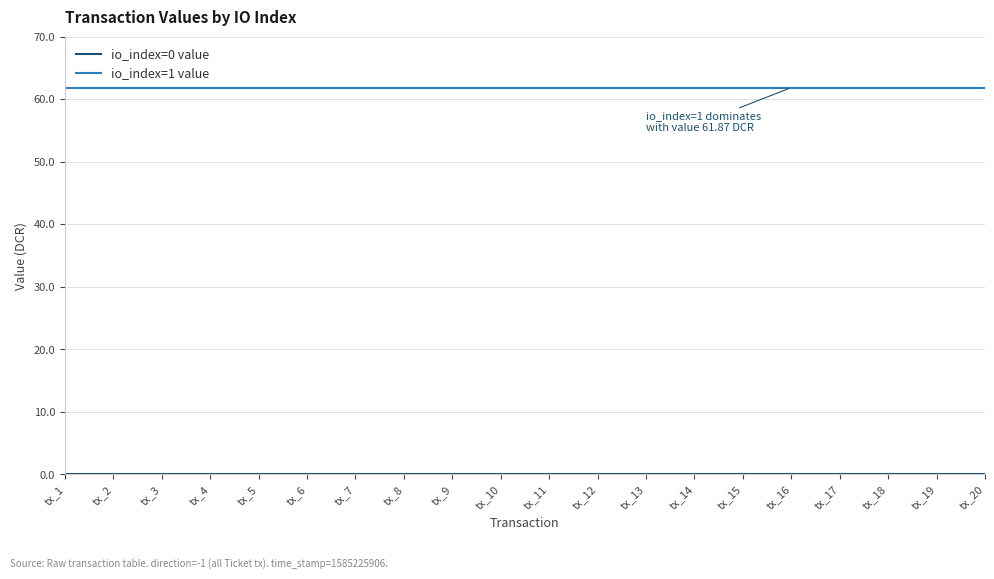

Which series has the largest total across all categories?

io_index=1 value